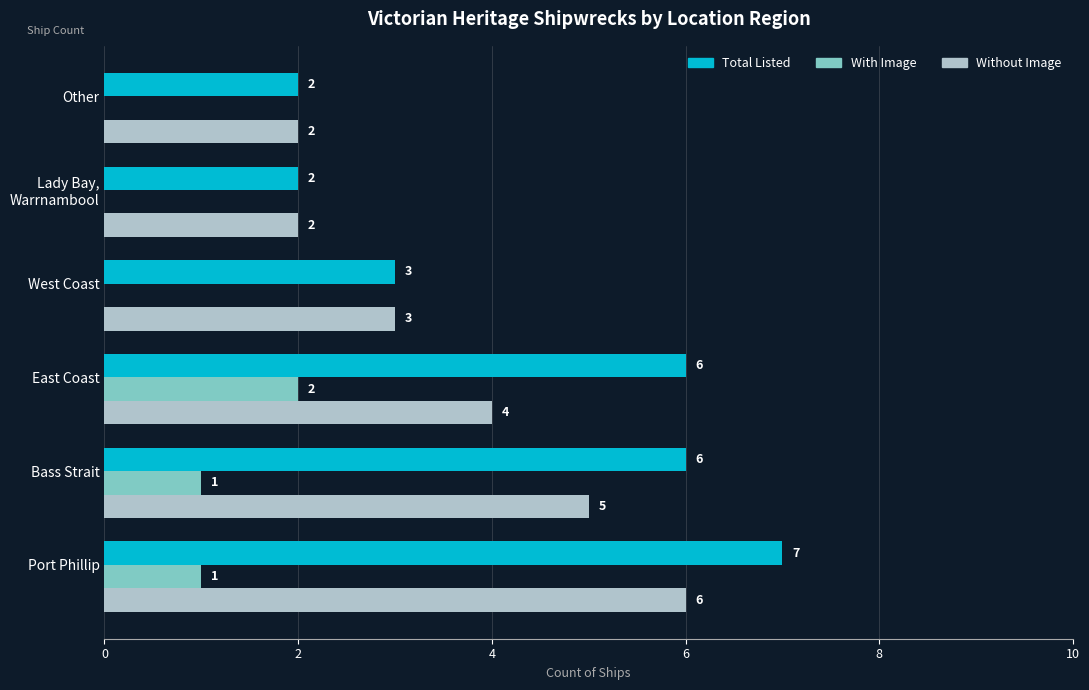

Is it true that Total Listed equals 2 at West Coast?

False